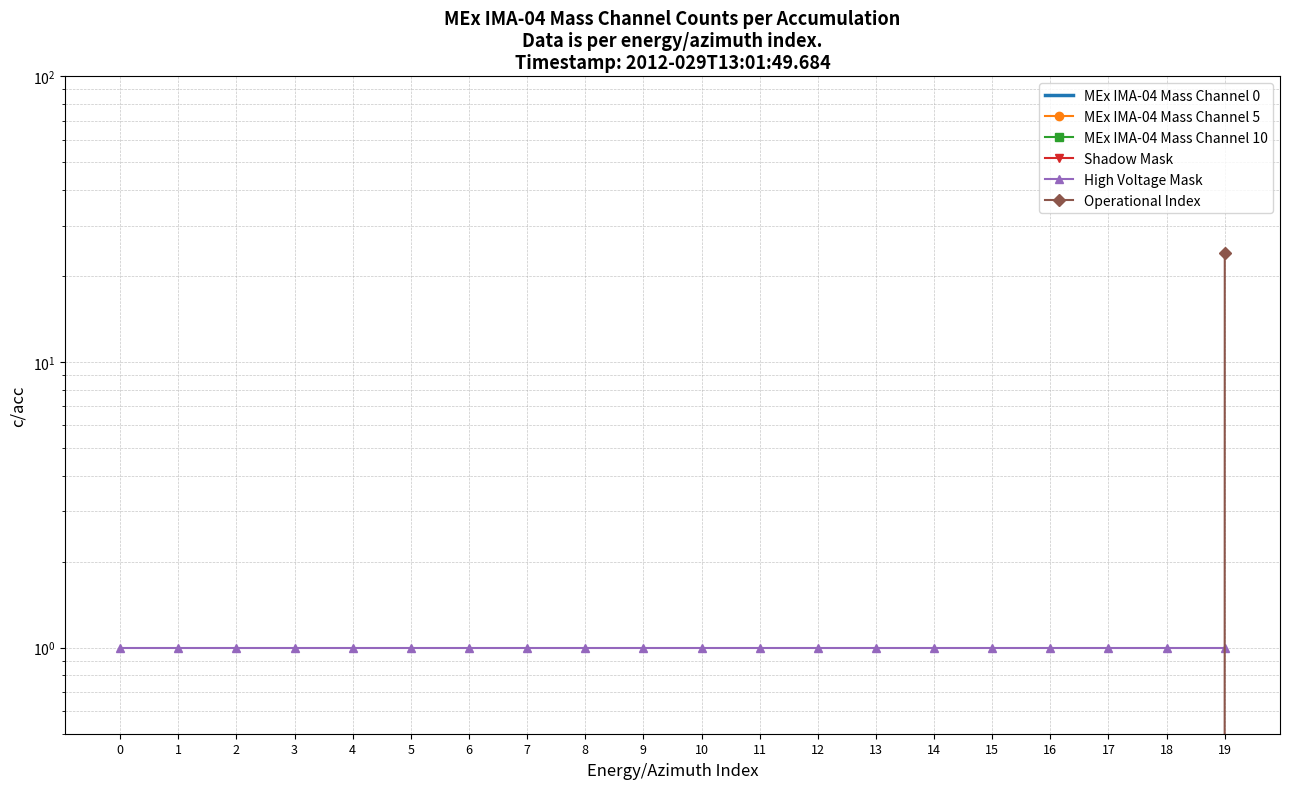

How many series are shown in this chart?

6